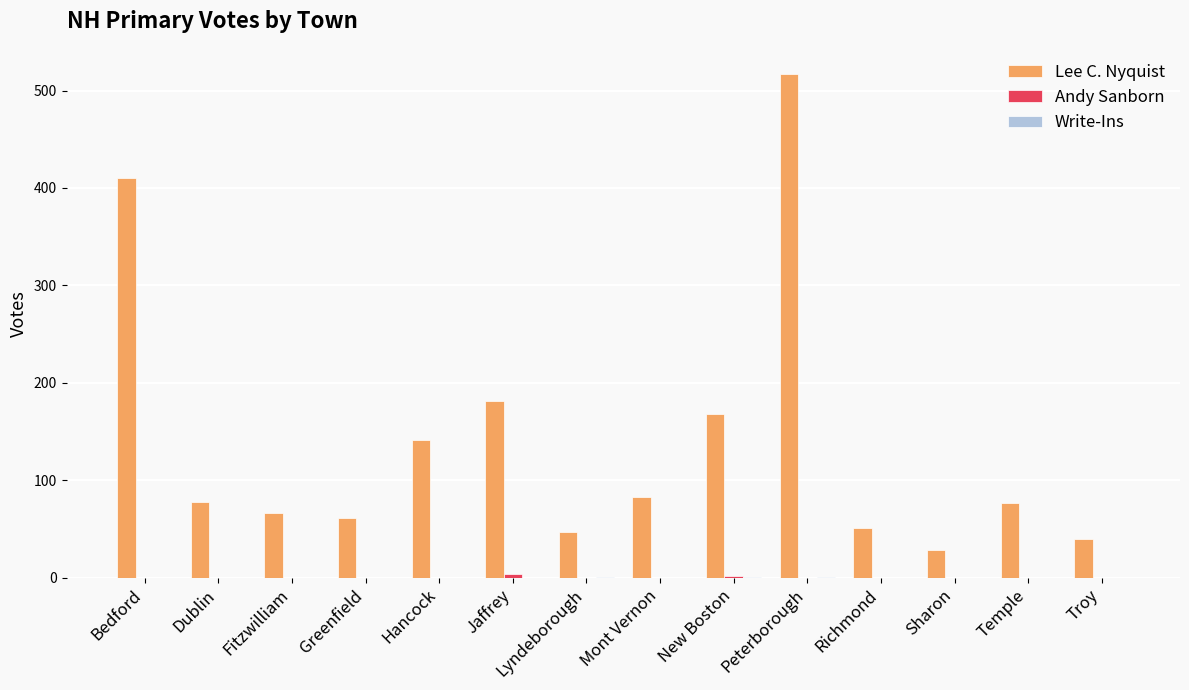

What value does the Lee C. Nyquist series have at Bedford?

410